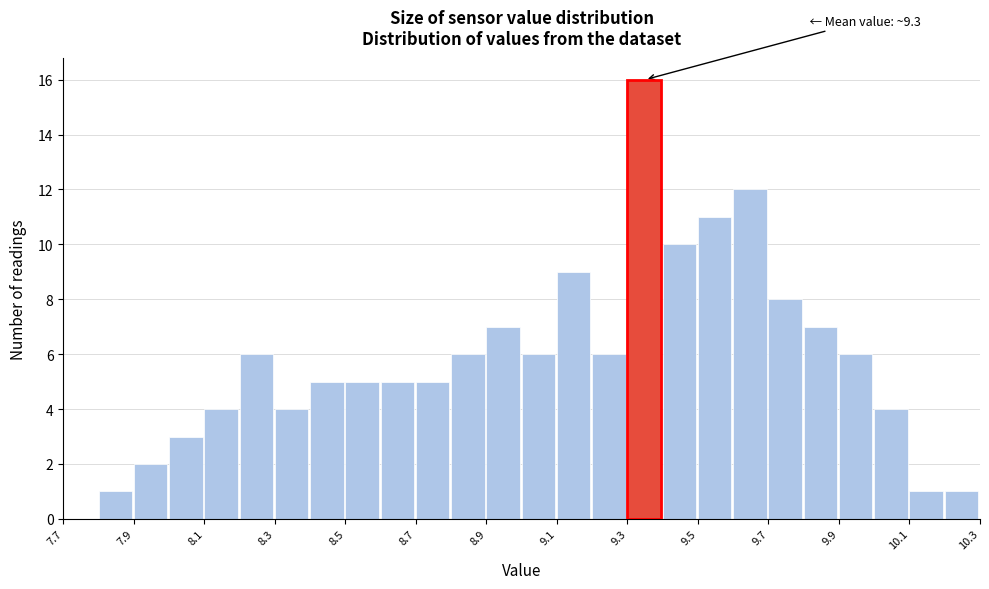

Which range on the x-axis has the tallest bar?

9.3 to 9.4